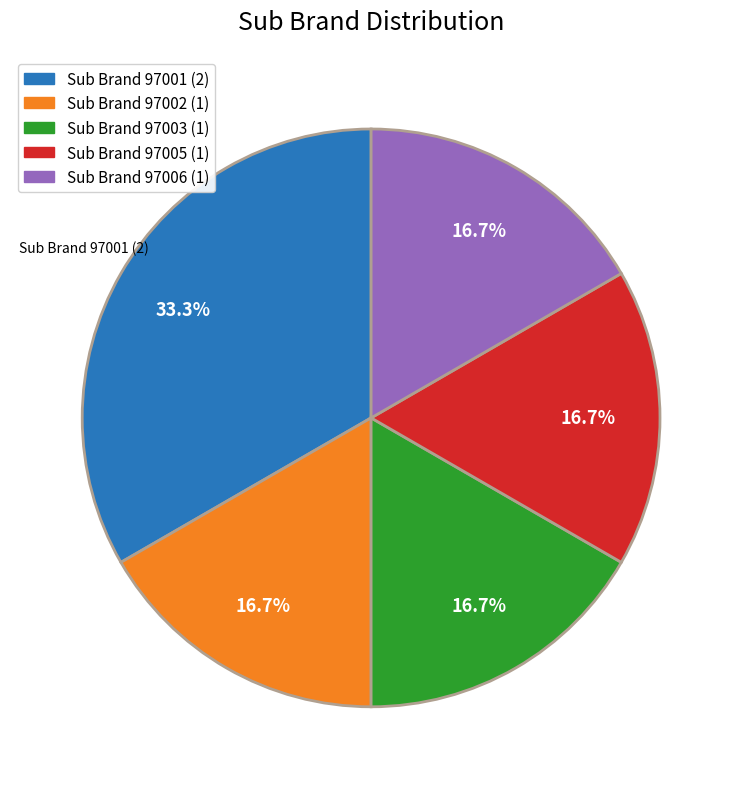

What is the ratio of the value at Sub Brand 97002 (1) to the value at Sub Brand 97003 (1)?

1.0